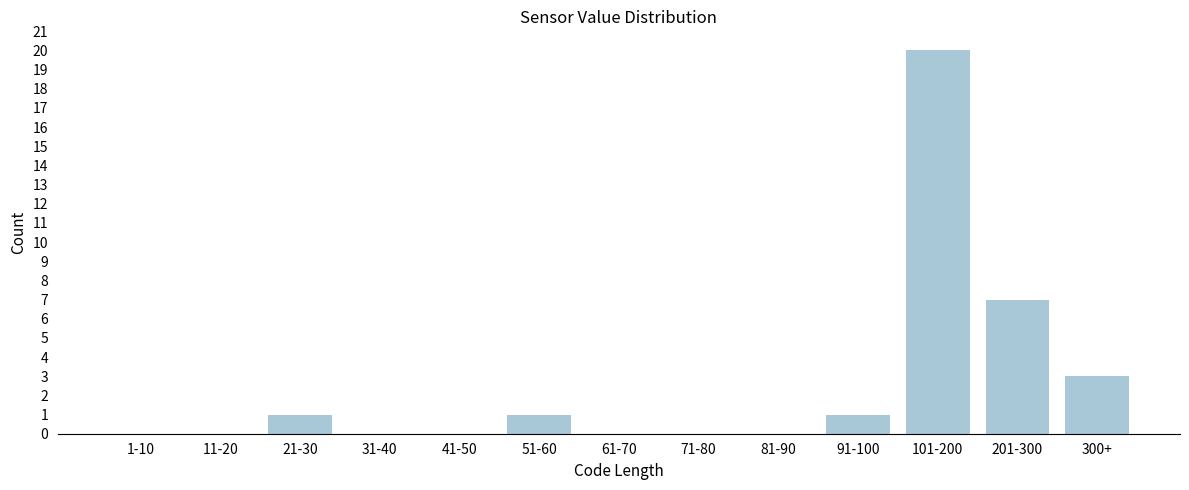

Reading right to left, extract all data points from this chart.

300+=3	201-300=7	101-200=20	91-100=1	81-90=0	71-80=0	61-70=0	51-60=1	41-50=0	31-40=0	21-30=1	11-20=0	1-10=0